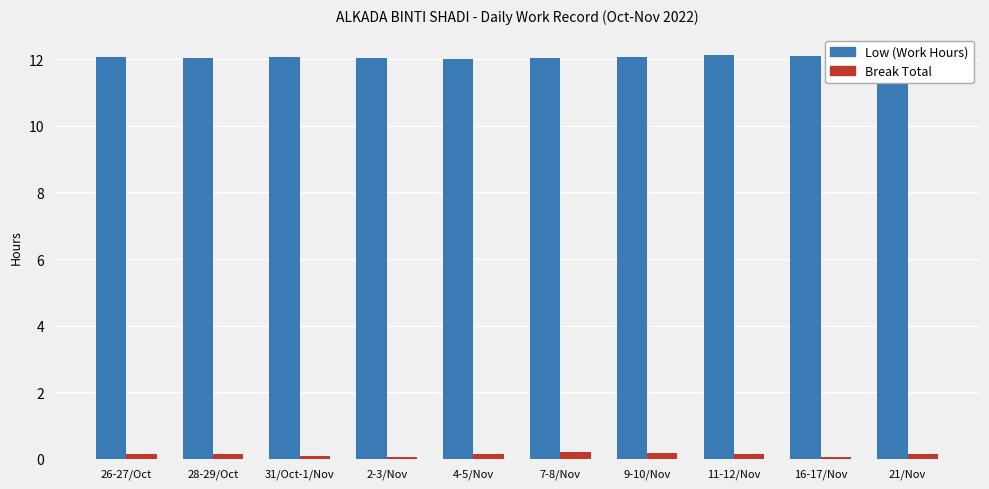

What is the label of the 5th bar from the right?

7-8/Nov